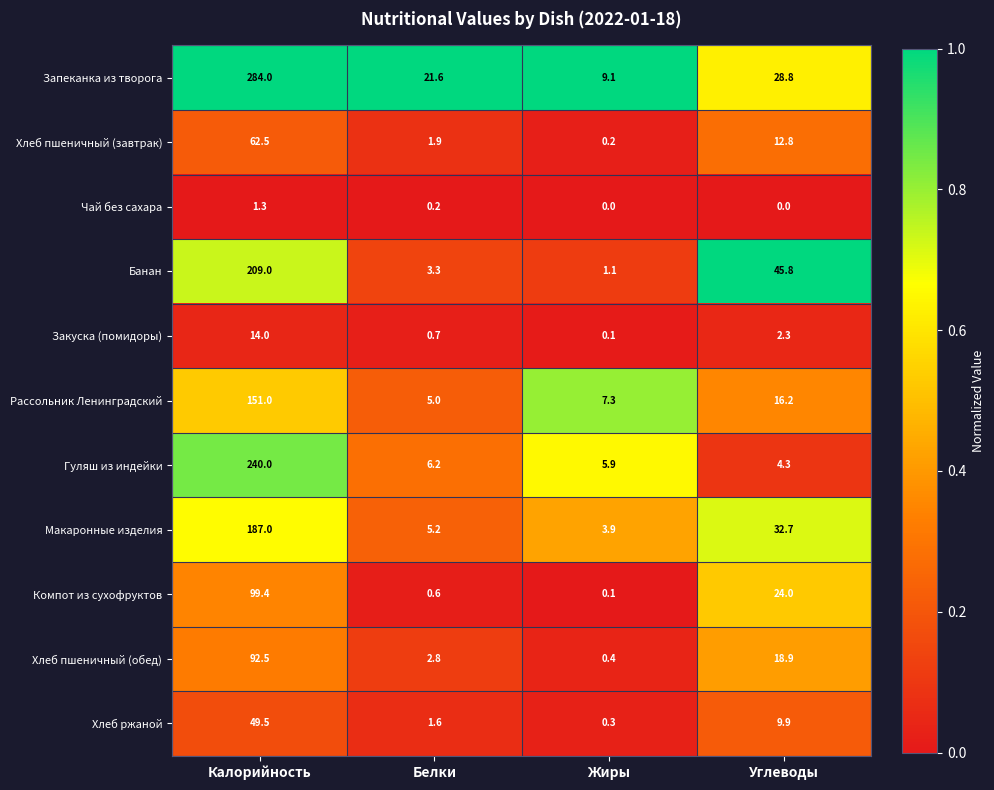

Rank the series at Углеводы from lowest to highest value.

Чай без сахара, Закуска (помидоры), Гуляш из индейки, Хлеб ржаной, Хлеб пшеничный (завтрак), Рассольник Ленинградский, Хлеб пшеничный (обед), Компот из сухофруктов, Запеканка из творога, Макаронные изделия, Банан